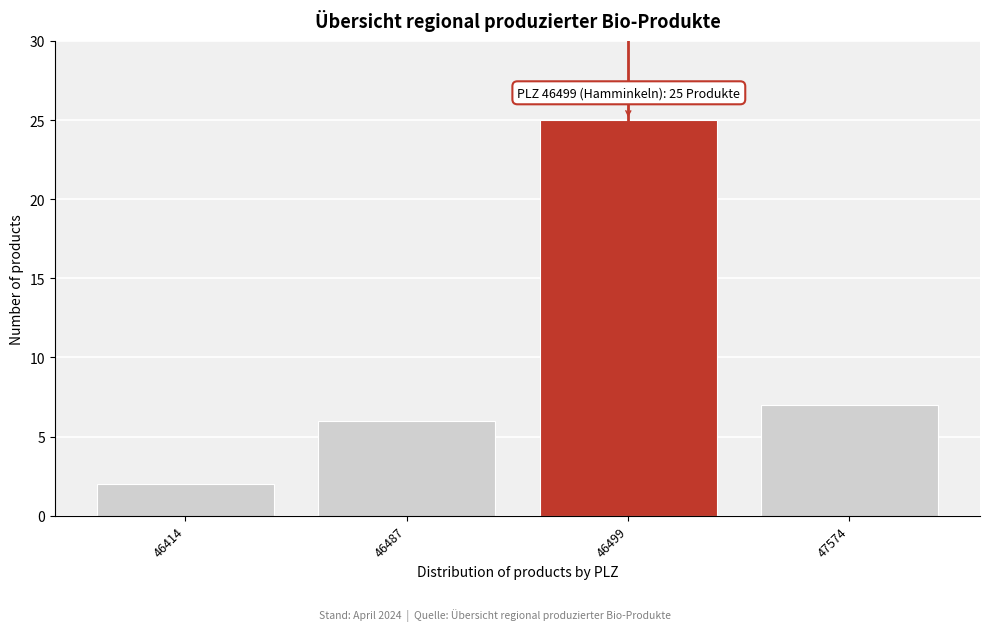

Reading left to right, transcribe all the data shown in this chart.

2	6	25	7